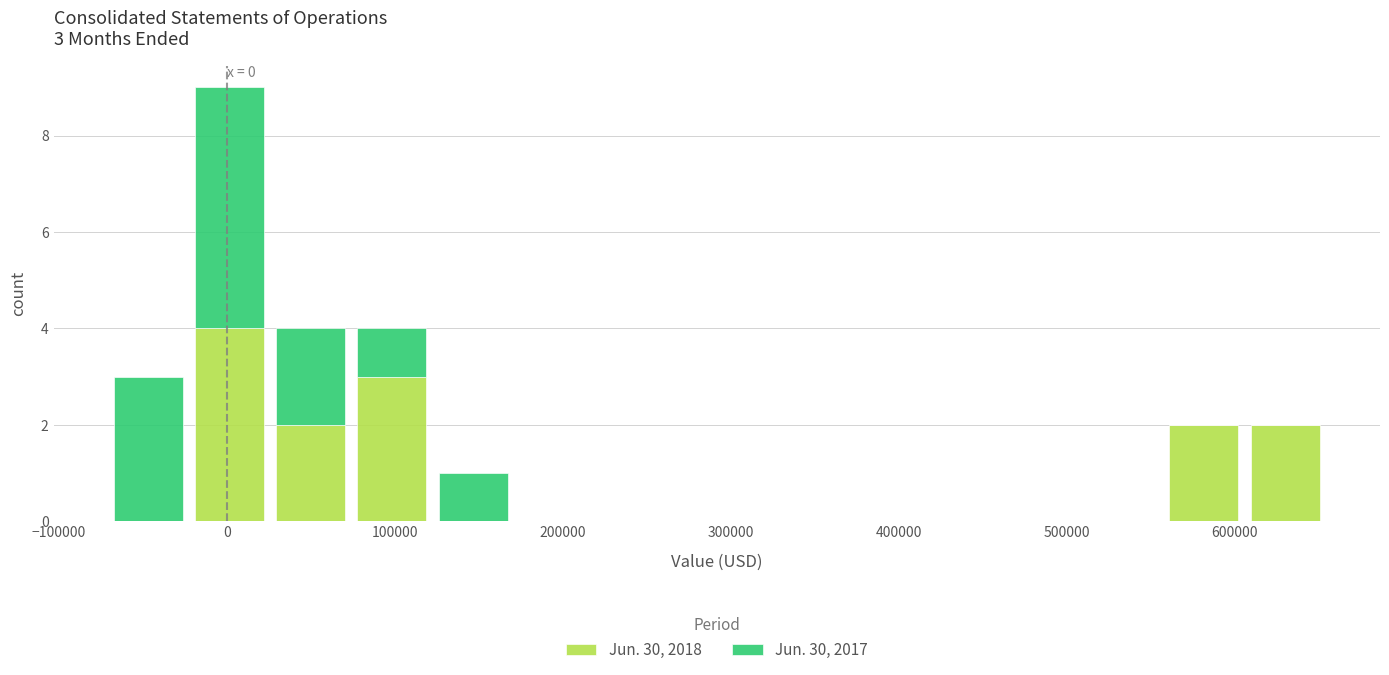

Which range on the x-axis has the tallest stacked bar (by total height)?

-20000 to 30000